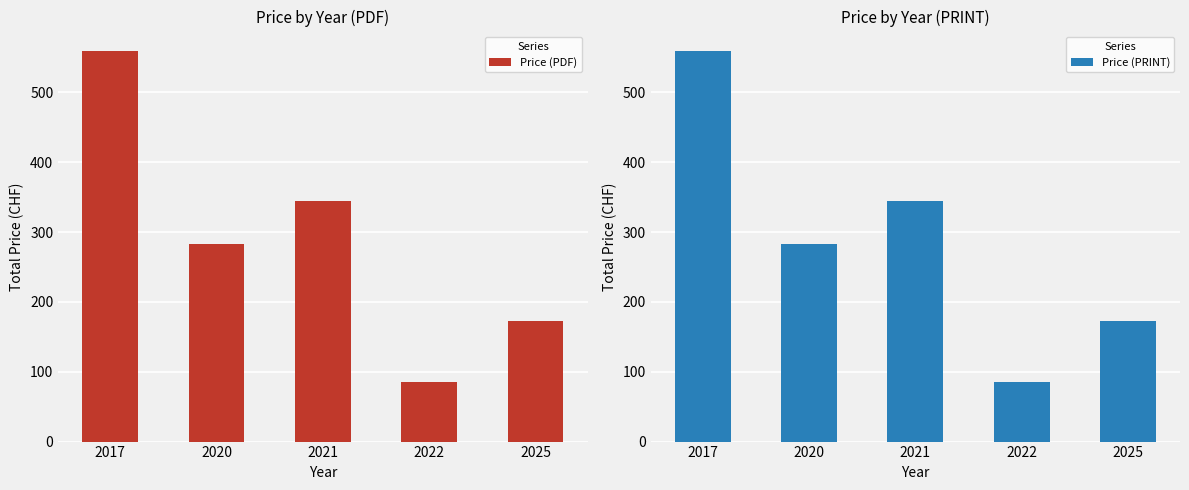

Count the Price (PRINT) values in the range 172 to 344.

3